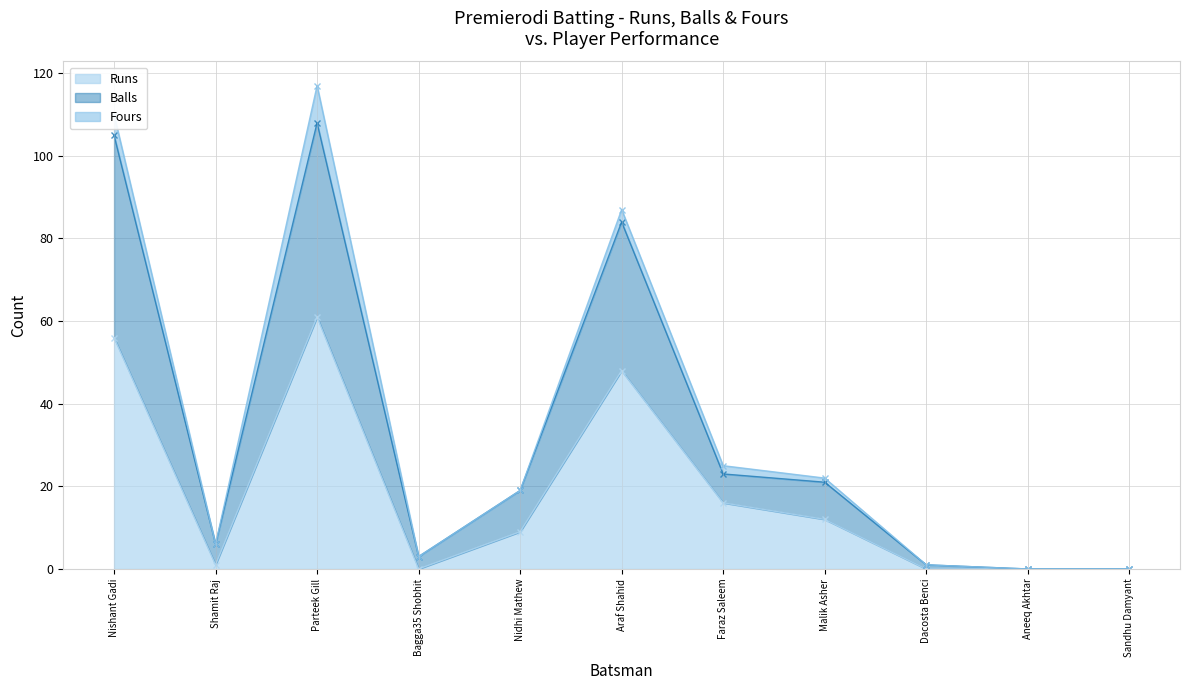

True or false: Balls and Runs cross at least once.

False